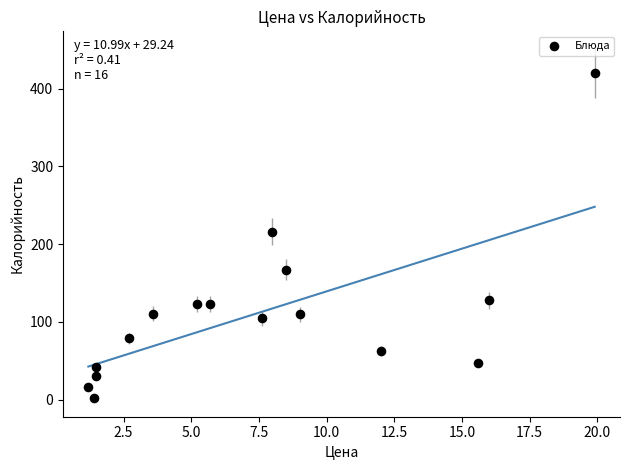

What is the range of X values (max minus min)?

18.7